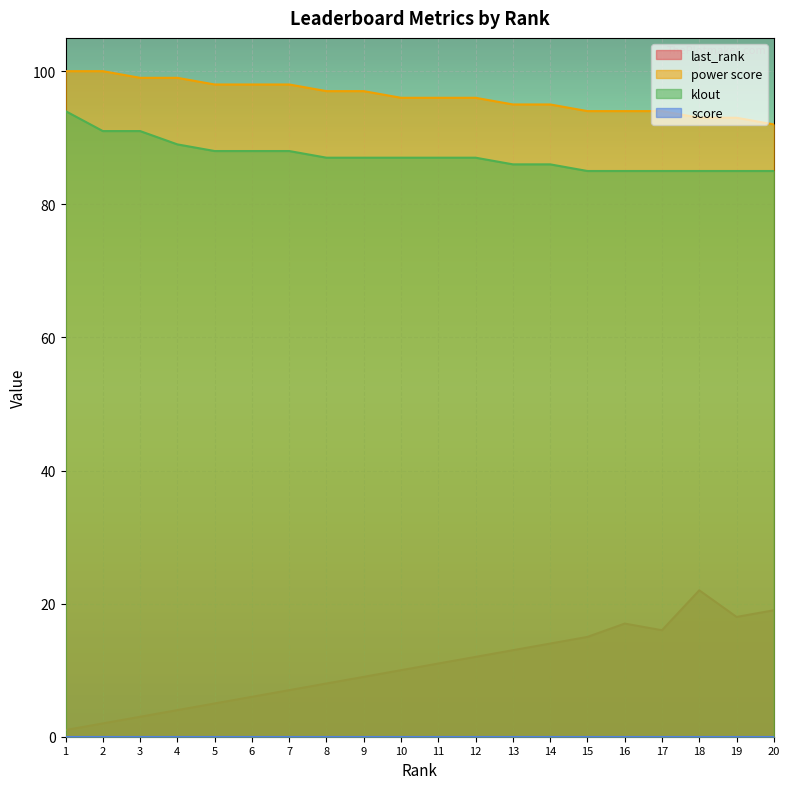

What is the value of the last_rank point at the 8th from the left?

8